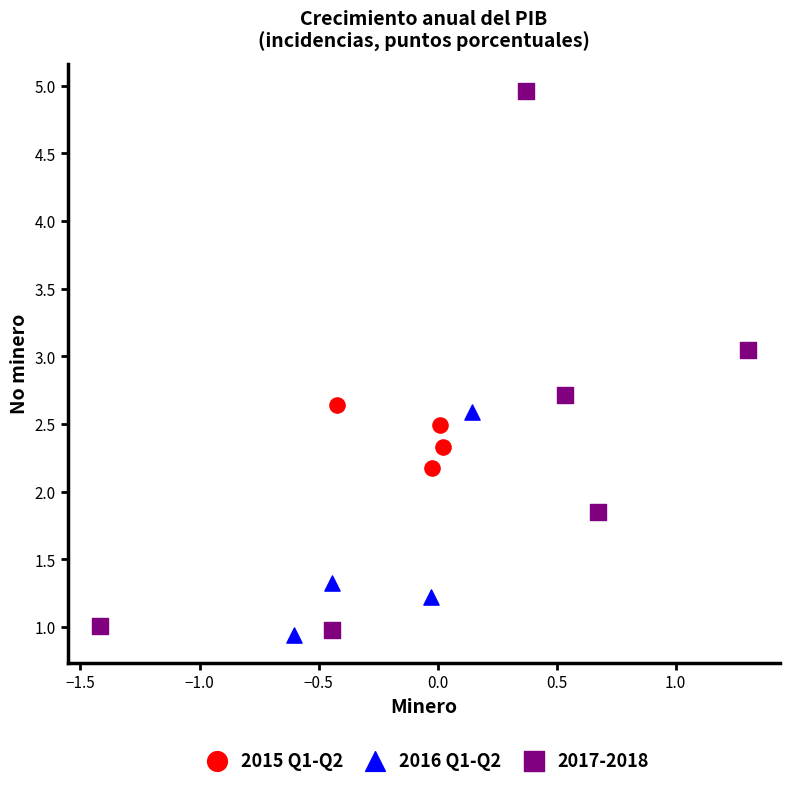

Which series has the widest spread of Y values?

2017-2018